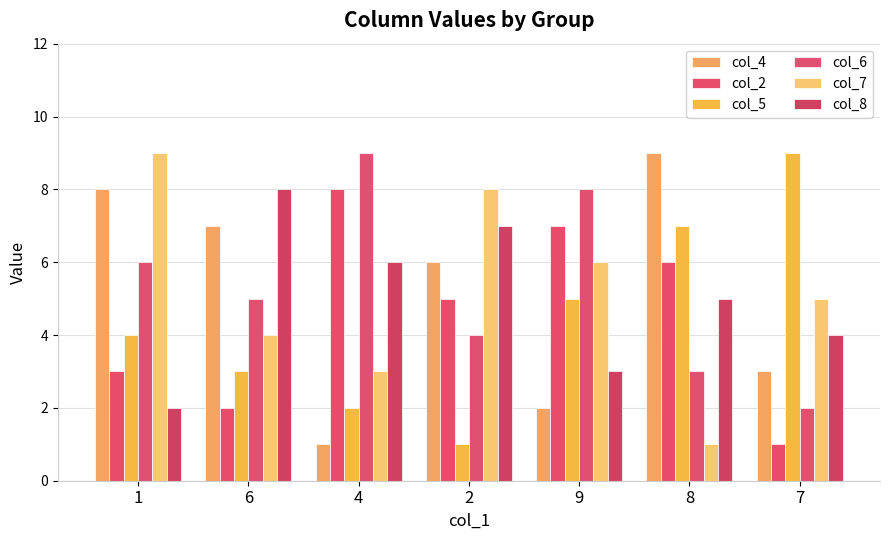

What is the label of the 3rd bar from the right?

9